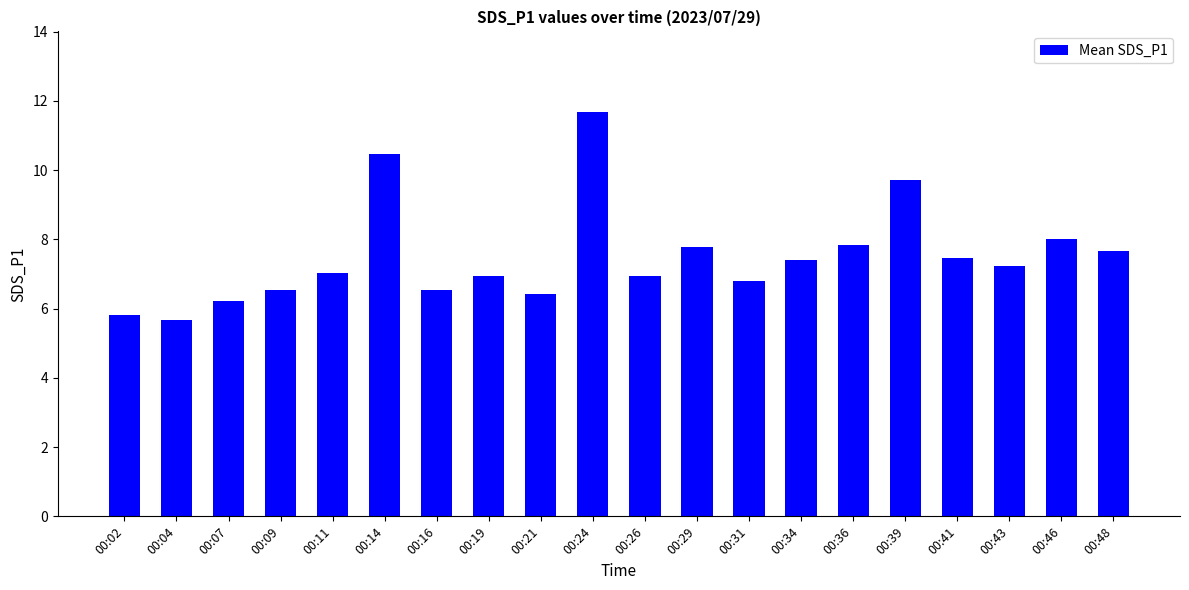

Count the number of categories in the chart.

20